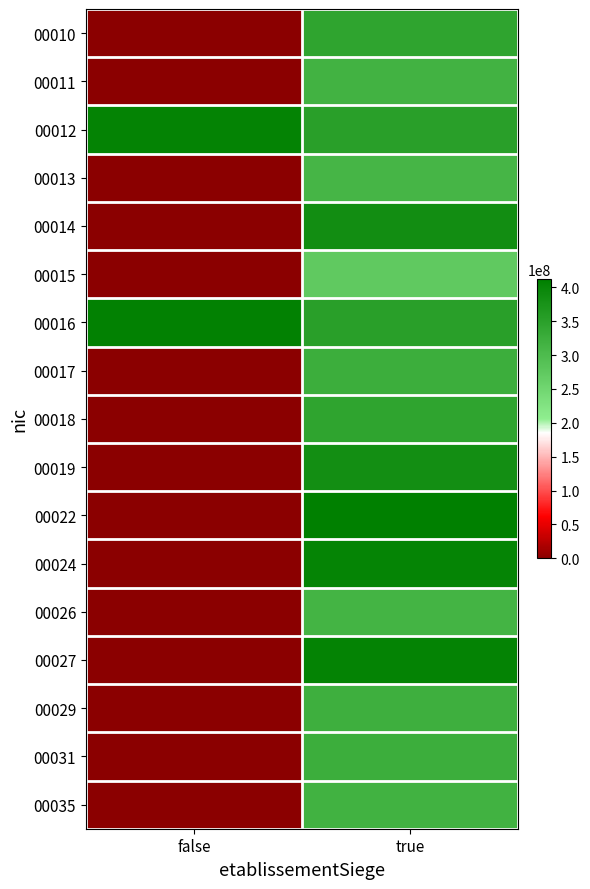

At false, list the series in order from largest to smallest.

00016, 00012, 00010, 00011, 00013, 00014, 00015, 00017, 00018, 00019, 00022, 00024, 00026, 00027, 00029, 00031, 00035